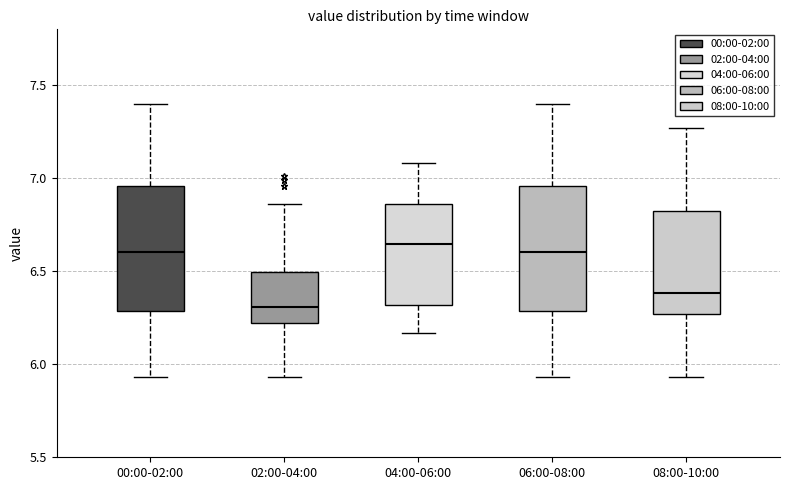

Where is the lower edge of the box for 04:00-06:00 on the y-axis? The values are not printed on the chart, so give them approximately, as read against the axis.

6.30